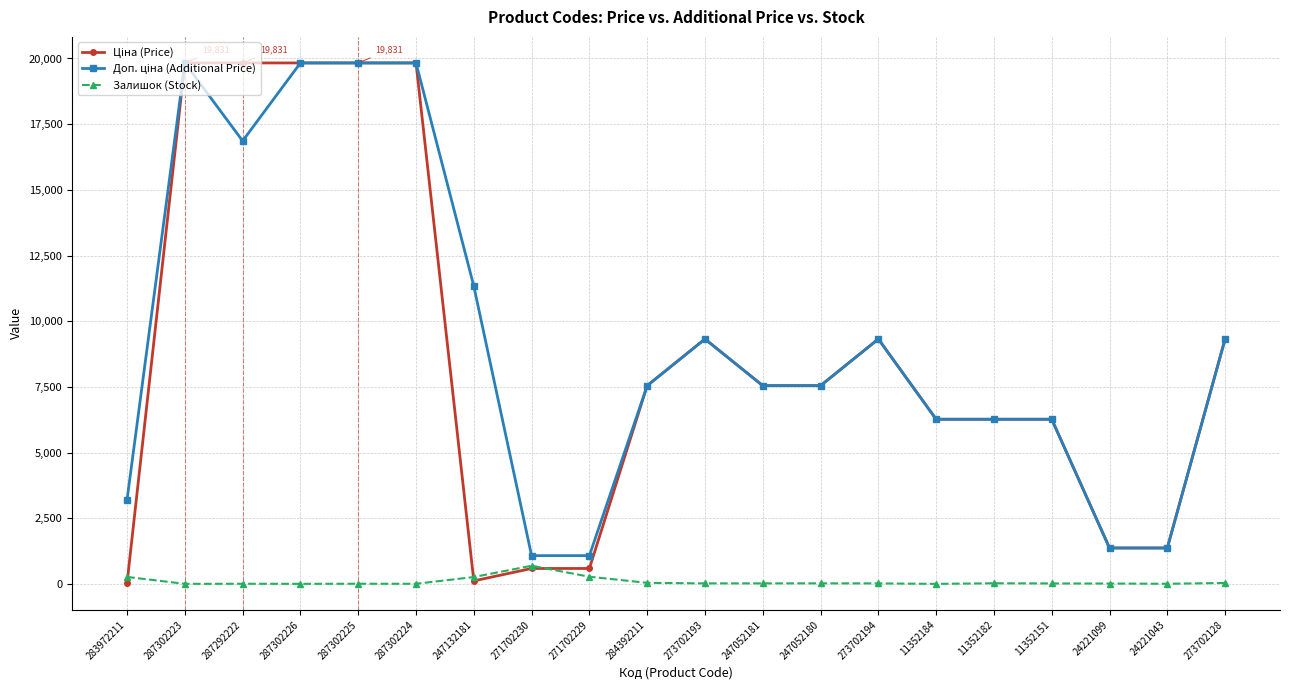

What is the label of the 19th point from the right?

287302223